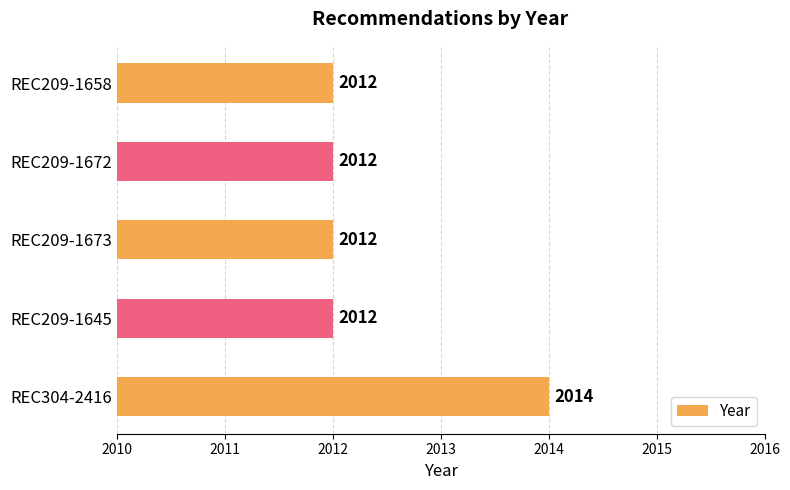

Reading bottom to top, list all the values displayed in this chart.

REC304-2416=2014	REC209-1645=2012	REC209-1673=2012	REC209-1672=2012	REC209-1658=2012